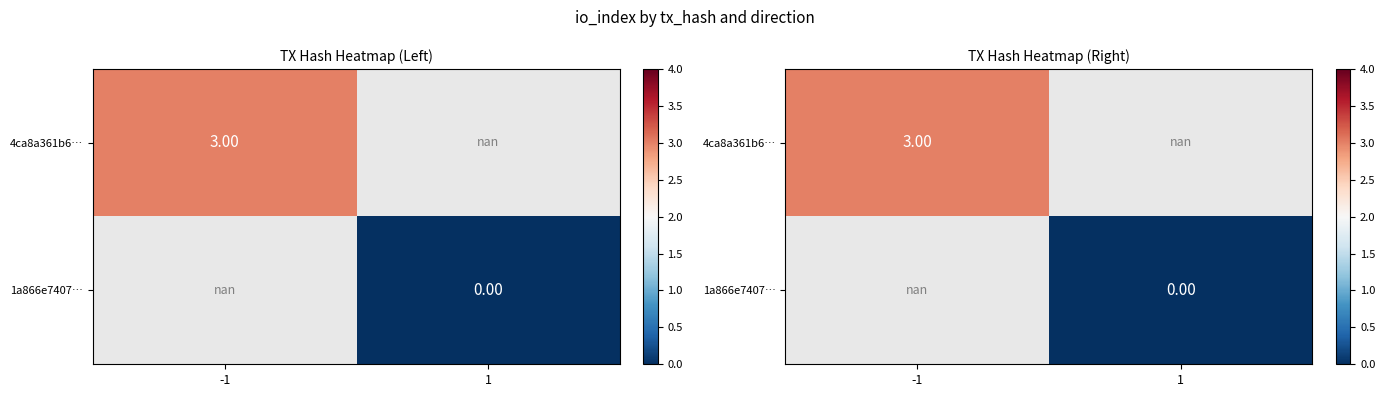

Between 1 and -1, which is larger?

-1